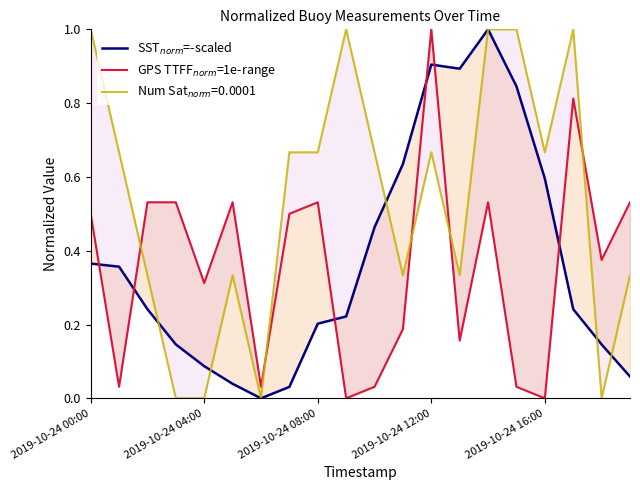

What is the maximum value shown in the chart?

1.0